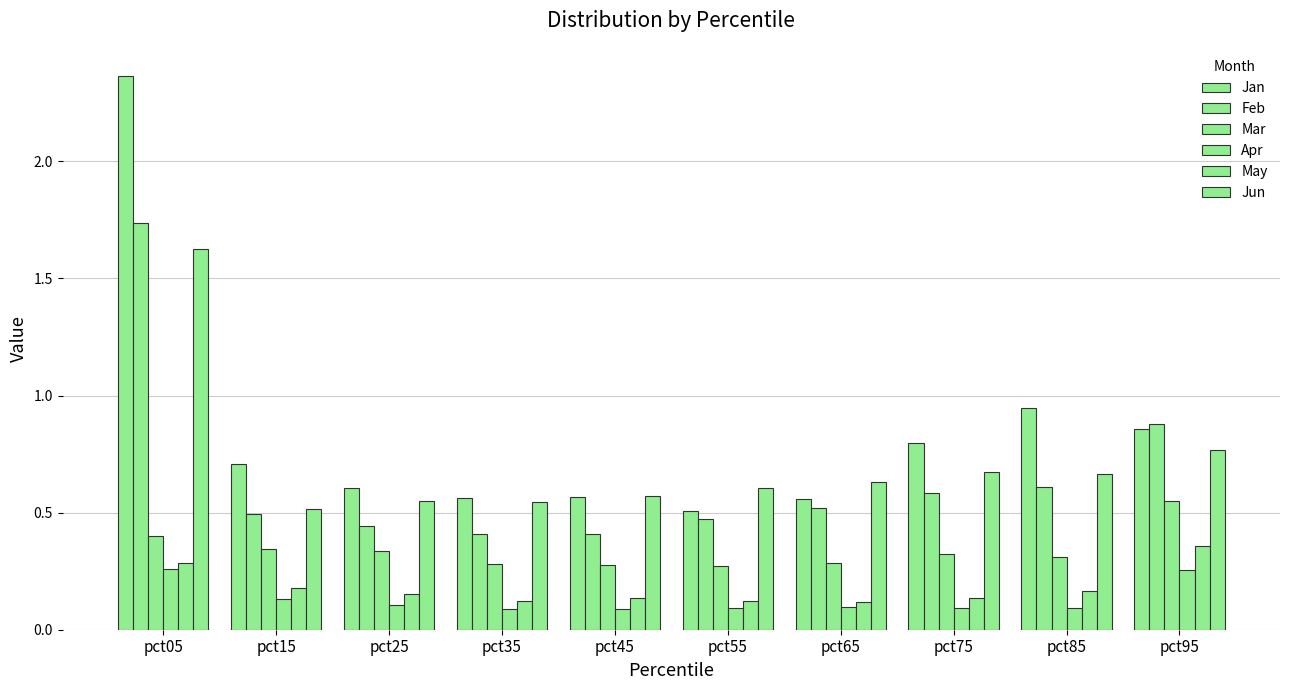

How many series are shown in this chart?

6